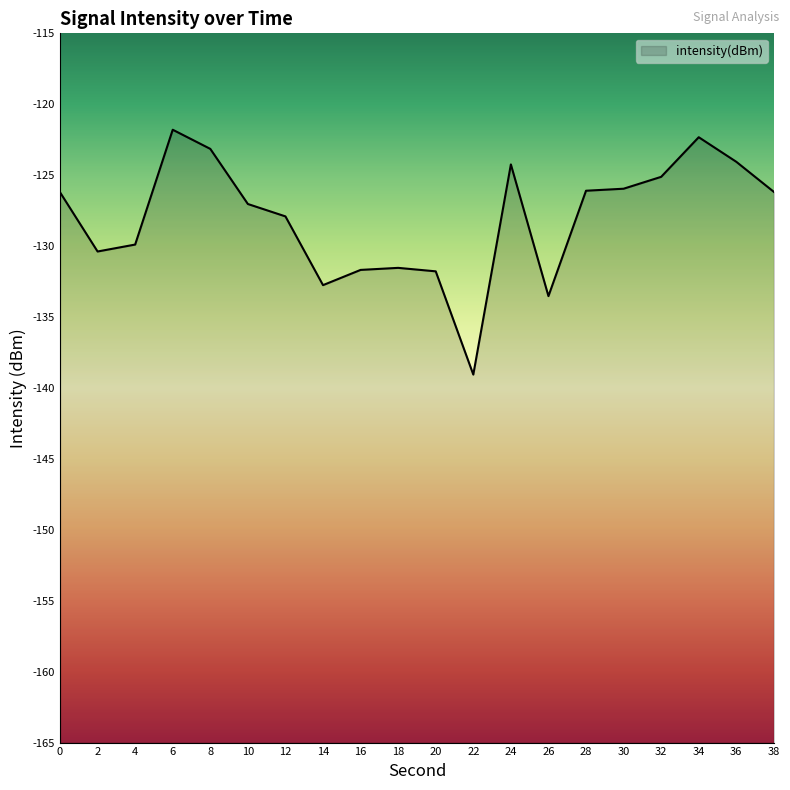

At which label is the value closest to -130?

4